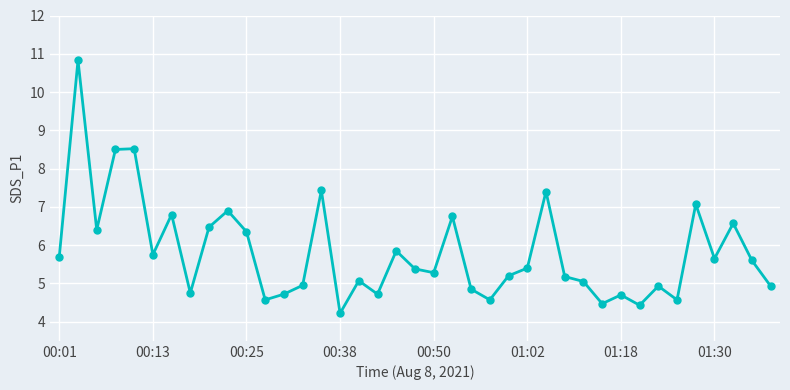

What is the value of the 4th point from the left?

8.5